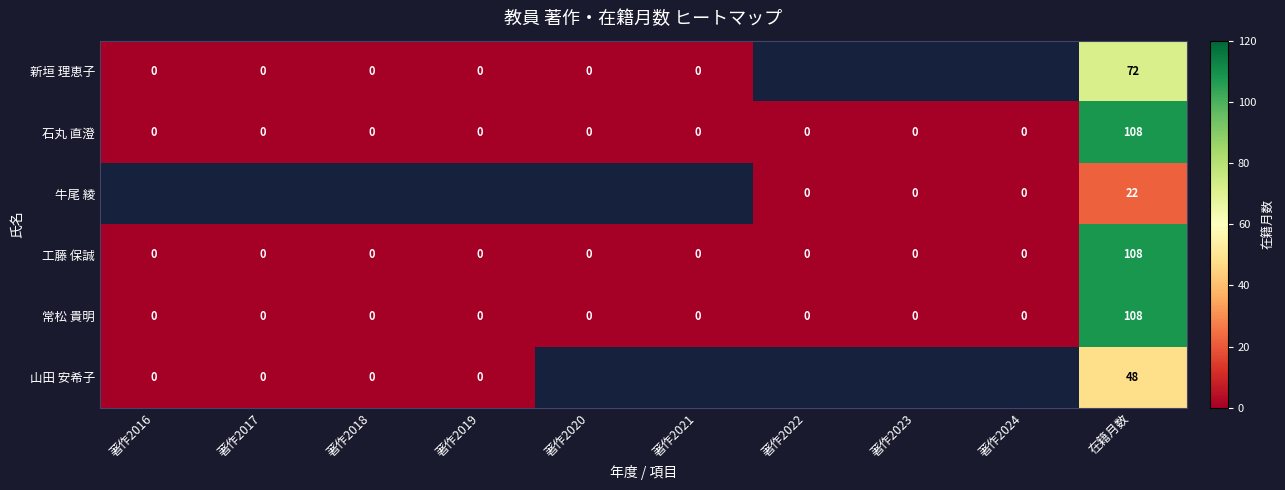

Between 著作2017 and 在籍月数, which is larger?

在籍月数